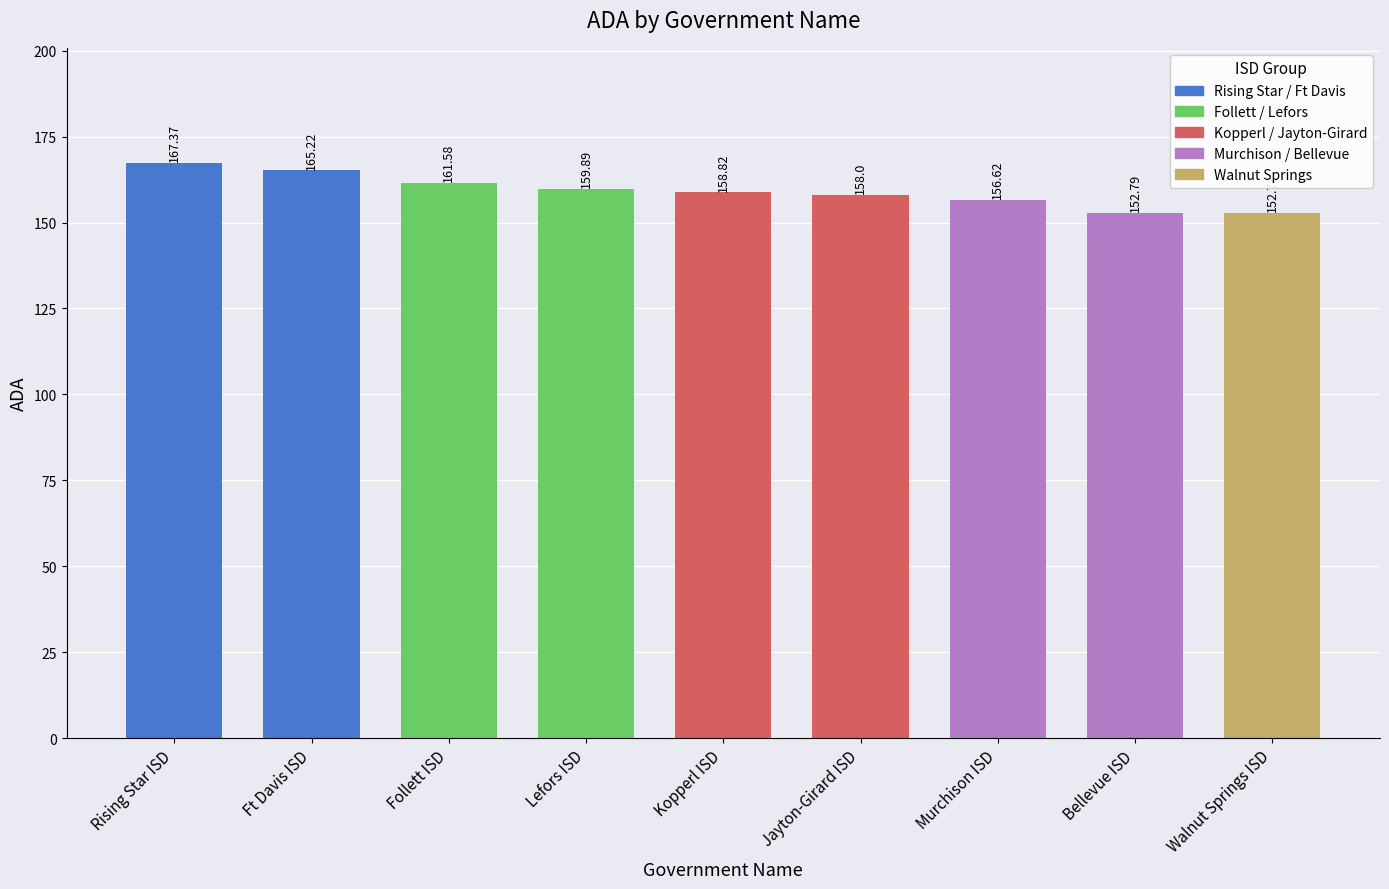

The chart shows a value of 95.7 at Bellevue ISD. True or false?

False